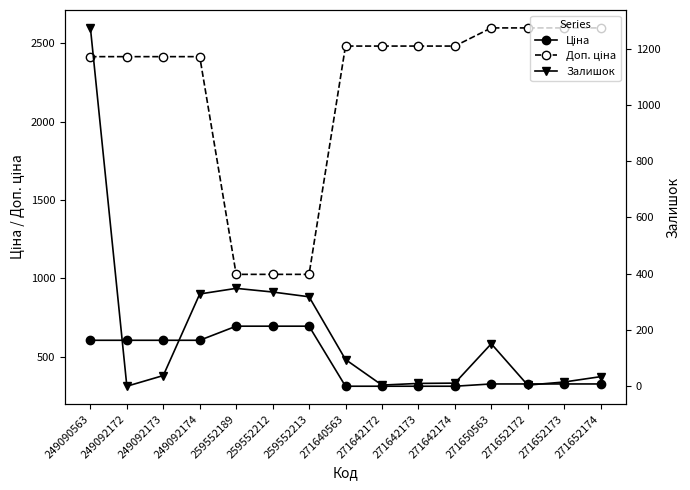

Between 259552212 and 271652173, which series saw the biggest shift?

Доп. ціна